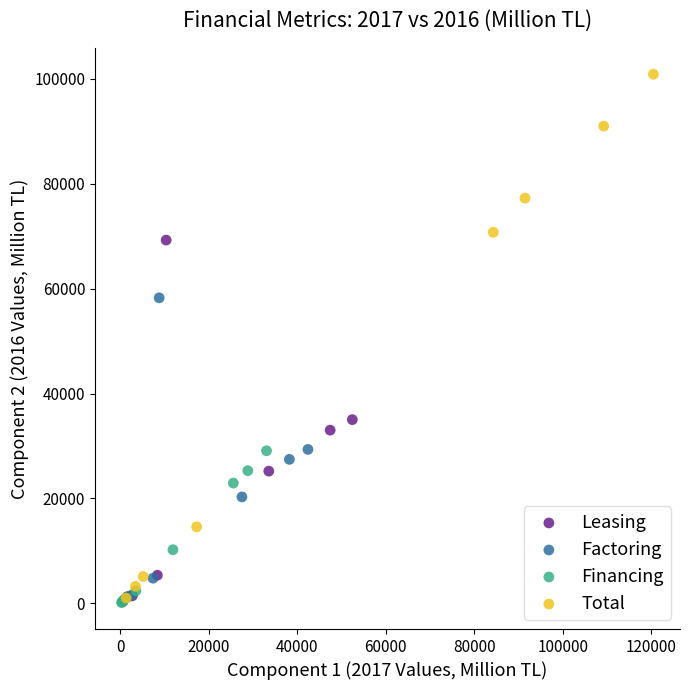

Which series has the largest Y range (max minus min)?

Total